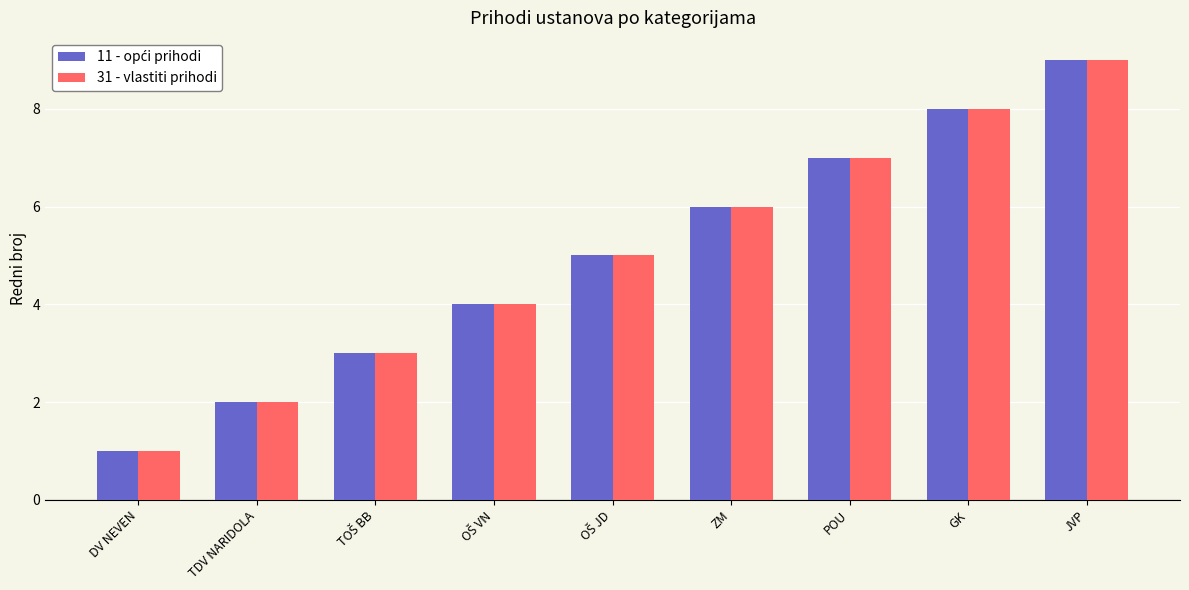

Count the number of data series in this chart.

2